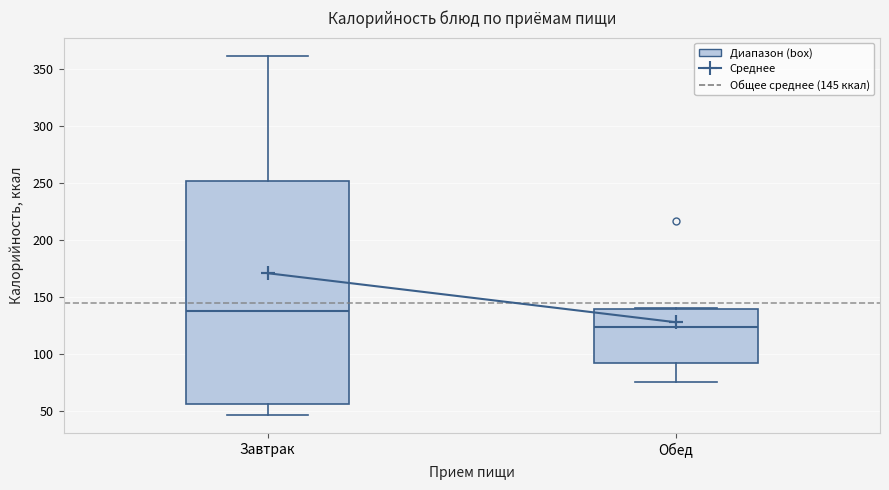

Reading left to right, transcribe this box plot: for each box, give where its median line is, the range the box spans, and where its two whiskers end, as read against the y-axis. The values are not printed on the chart, so give them approximately, as read against the axis.

Завтрак: median 140, box 55 to 250, whiskers 45 to 360
Обед: median 125, box 95 to 140, whiskers 75 to 140